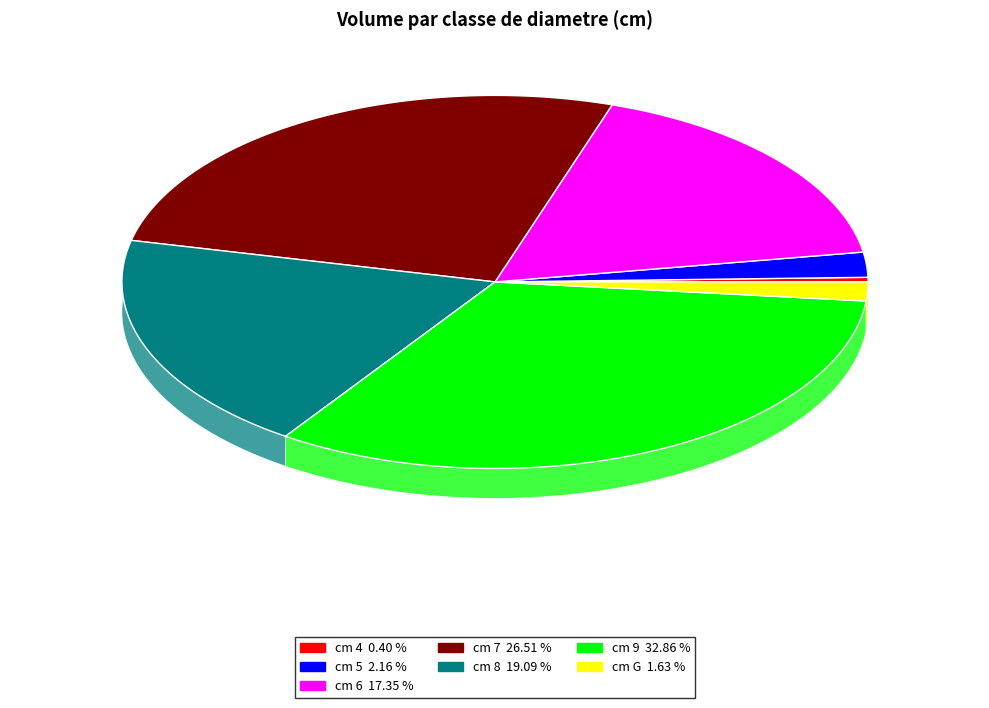

How many slices are in this pie chart?

7